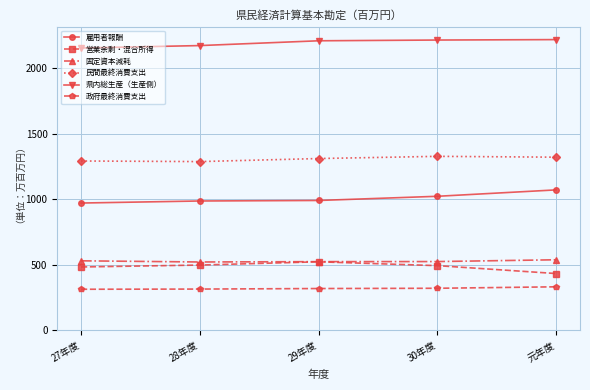

Does the chart have visible grid lines?

Yes